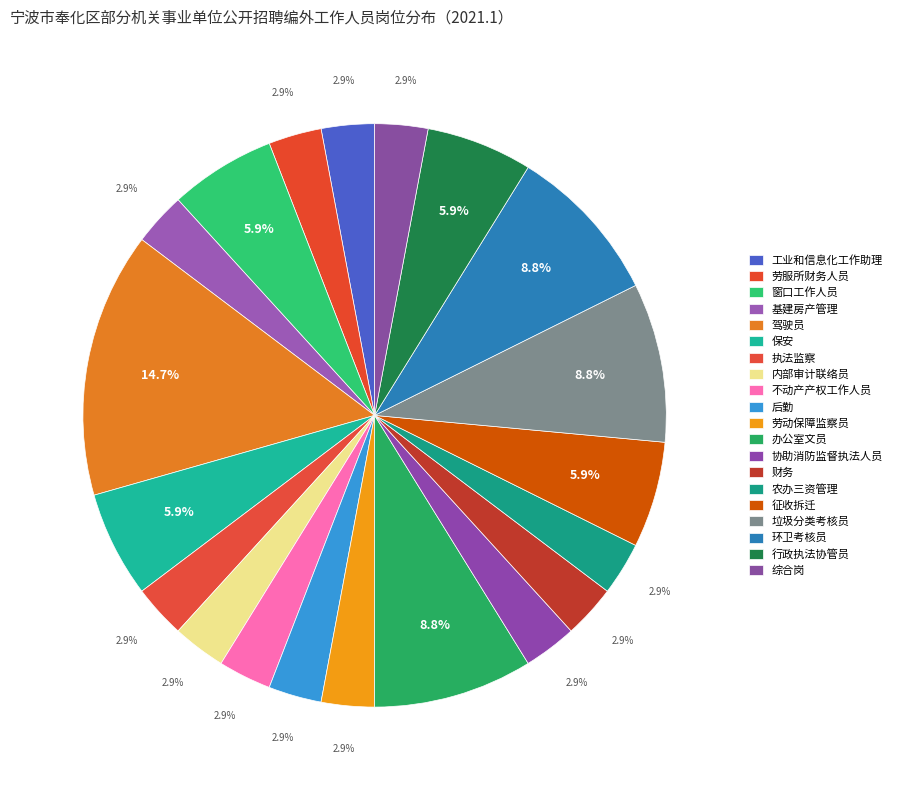

To the nearest percent, what portion does 后勤 represent?

3%